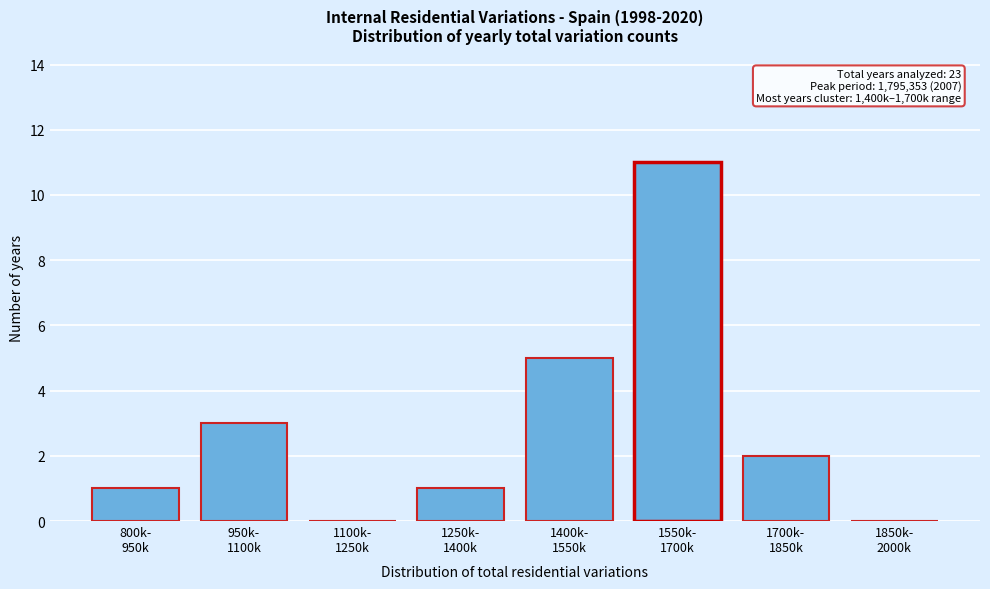

What is the maximum value shown in the chart?

11